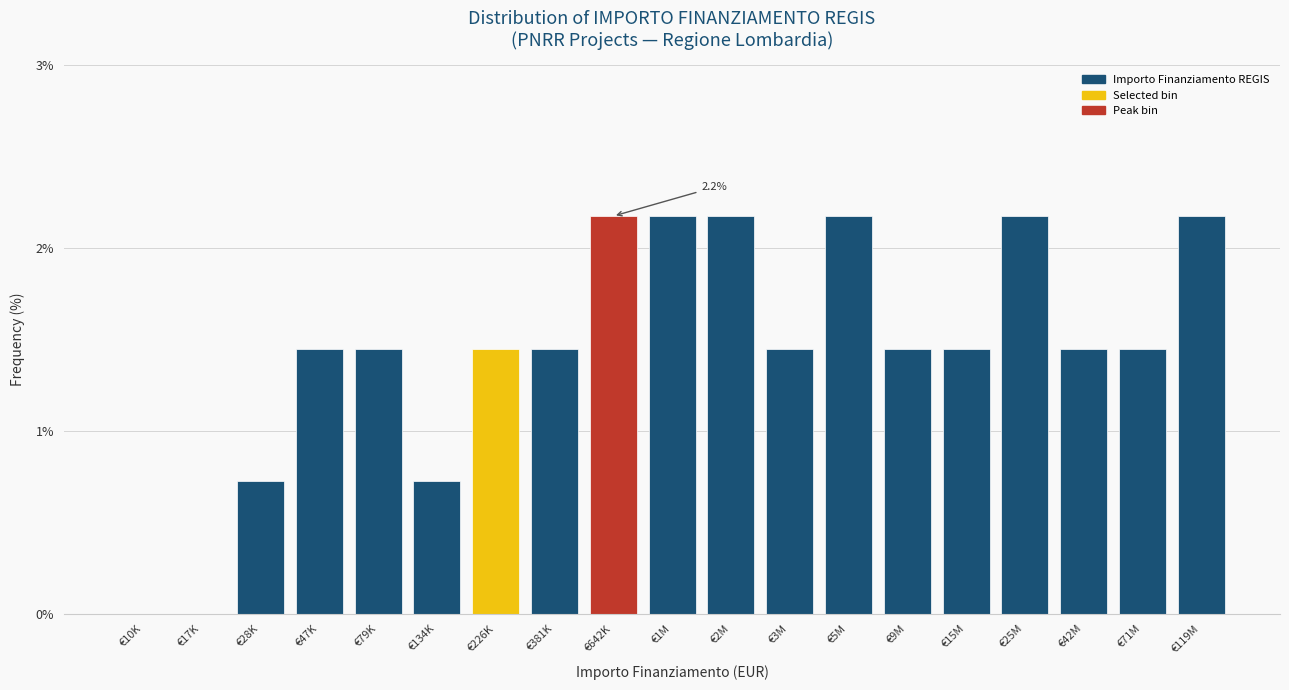

At which label does the data first exceed 1?

€47K